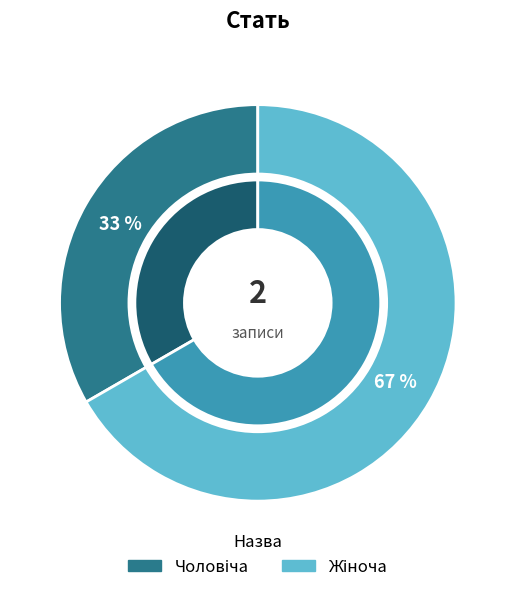

What percentage is the Жіноча slice, to the nearest percent?

67%